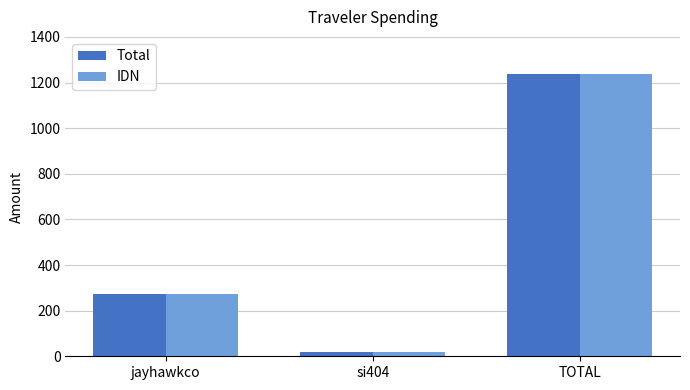

True or false: IDN has a value of 17.1 at si404.

True